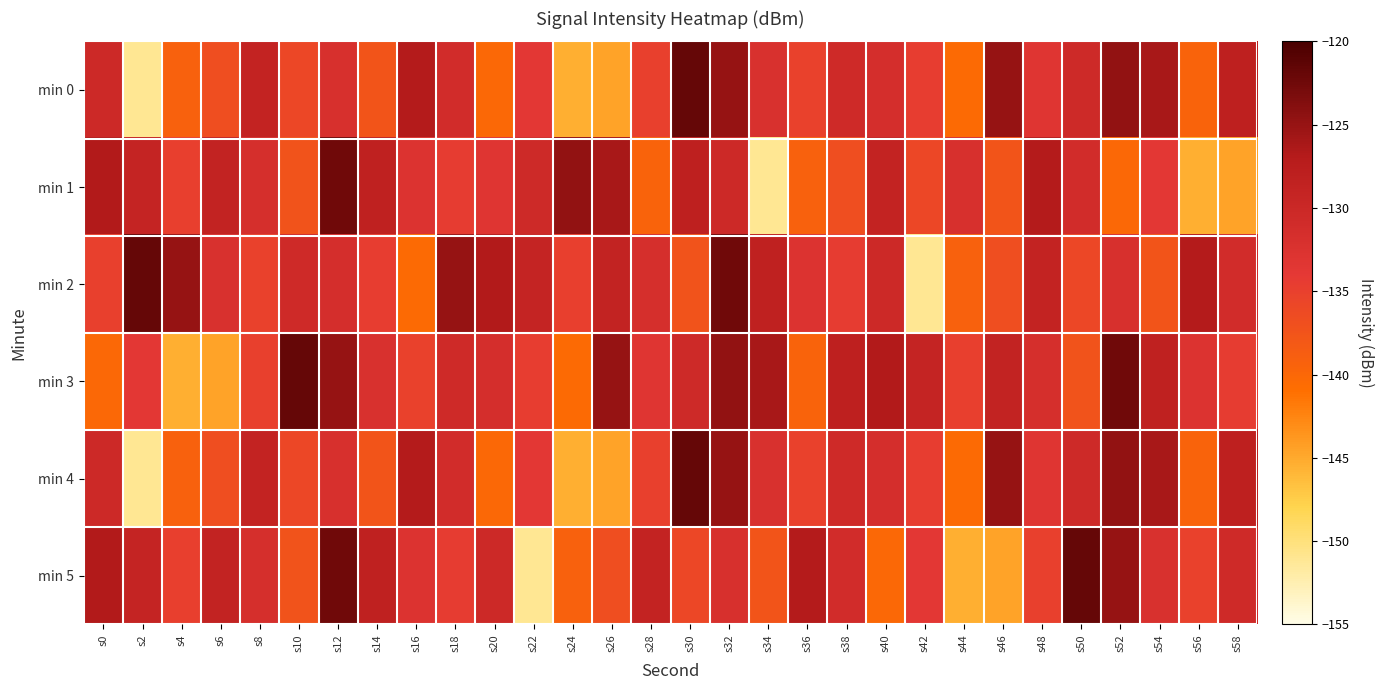

Reading left to right, transcribe all the data shown in this chart.

min 0: s0=-130.3	s2=-151.1	s4=-139.3	s6=-136.8	s8=-129.0	s10=-135.9	s12=-131.9	s14=-137.5	s16=-126.9	s18=-131.0	s20=-140.2	s22=-133.8	s24=-145.4	s26=-144.6	s28=-135.0	s30=-121.9	s32=-125.0	s34=-132.1	s36=-135.1	s38=-130.5	s40=-131.5	s42=-134.5	s44=-140.4	s46=-125.0	s48=-133.1	s50=-130.5	s52=-124.8	s54=-126.1	s56=-139.5	s58=-128.2
min 1: s0=-126.8	s2=-129.1	s4=-134.8	s6=-128.8	s8=-131.7	s10=-137.5	s12=-122.5	s14=-128.3	s16=-132.8	s18=-134.4	s20=-133.1	s22=-130.5	s24=-124.8	s26=-126.1	s28=-139.5	s30=-128.2	s32=-130.3	s34=-151.1	s36=-139.3	s38=-136.8	s40=-129.0	s42=-135.9	s44=-131.9	s46=-137.5	s48=-126.9	s50=-131.0	s52=-140.2	s54=-133.8	s56=-145.4	s58=-144.6
min 2: s0=-135.0	s2=-121.9	s4=-125.0	s6=-132.1	s8=-135.1	s10=-130.5	s12=-131.5	s14=-134.5	s16=-140.4	s18=-125.0	s20=-126.8	s22=-129.1	s24=-134.8	s26=-128.8	s28=-131.7	s30=-137.5	s32=-122.5	s34=-128.3	s36=-132.8	s38=-134.4	s40=-130.3	s42=-151.1	s44=-139.3	s46=-136.8	s48=-129.0	s50=-135.9	s52=-131.9	s54=-137.5	s56=-126.9	s58=-131.0
min 3: s0=-140.2	s2=-133.8	s4=-145.4	s6=-144.6	s8=-135.0	s10=-121.9	s12=-125.0	s14=-132.1	s16=-135.1	s18=-130.5	s20=-131.5	s22=-134.5	s24=-140.4	s26=-125.0	s28=-133.1	s30=-130.5	s32=-124.8	s34=-126.1	s36=-139.5	s38=-128.2	s40=-126.8	s42=-129.1	s44=-134.8	s46=-128.8	s48=-131.7	s50=-137.5	s52=-122.5	s54=-128.3	s56=-132.8	s58=-134.4
min 4: s0=-130.3	s2=-151.1	s4=-139.3	s6=-136.8	s8=-129.0	s10=-135.9	s12=-131.9	s14=-137.5	s16=-126.9	s18=-131.0	s20=-140.2	s22=-133.8	s24=-145.4	s26=-144.6	s28=-135.0	s30=-121.9	s32=-125.0	s34=-132.1	s36=-135.1	s38=-130.5	s40=-131.5	s42=-134.5	s44=-140.4	s46=-125.0	s48=-133.1	s50=-130.5	s52=-124.8	s54=-126.1	s56=-139.5	s58=-128.2
min 5: s0=-126.8	s2=-129.1	s4=-134.8	s6=-128.8	s8=-131.7	s10=-137.5	s12=-122.5	s14=-128.3	s16=-132.8	s18=-134.4	s20=-130.3	s22=-151.1	s24=-139.3	s26=-136.8	s28=-129.0	s30=-135.9	s32=-131.9	s34=-137.5	s36=-126.9	s38=-131.0	s40=-140.2	s42=-133.8	s44=-145.4	s46=-144.6	s48=-135.0	s50=-121.9	s52=-125.0	s54=-132.1	s56=-135.1	s58=-130.5